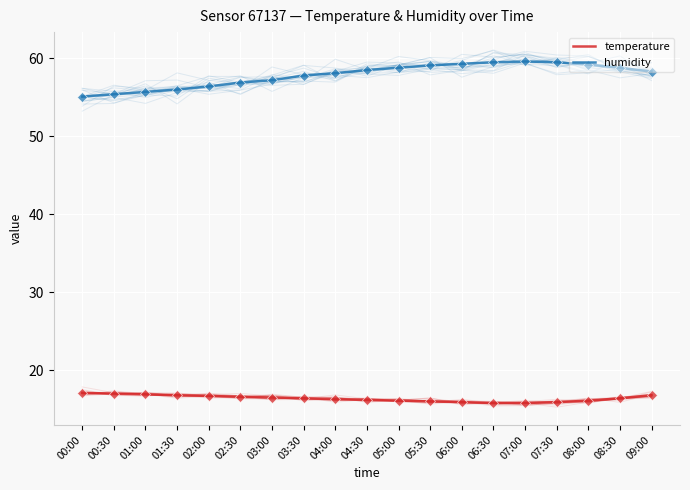

The temperature series shows 7.6 at 04:30. True or false?

False